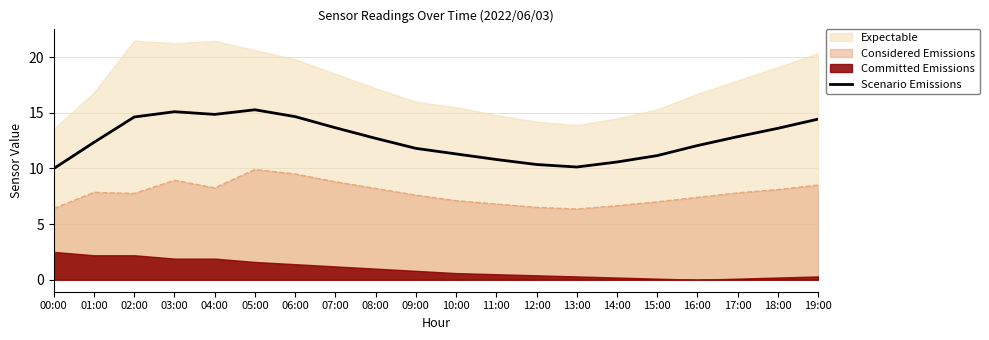

How many values exceed 12?

12